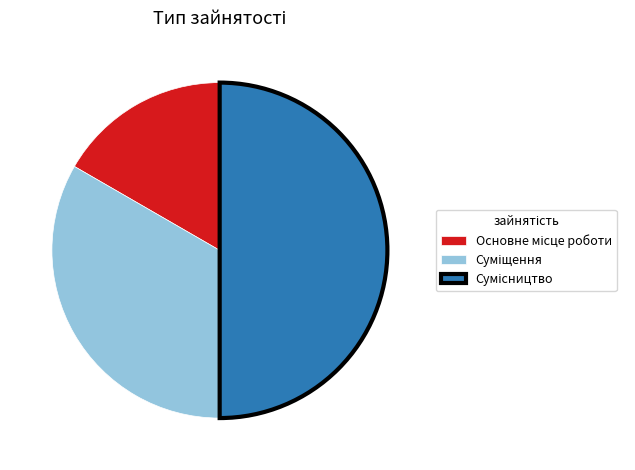

Count the number of slices in the pie.

3